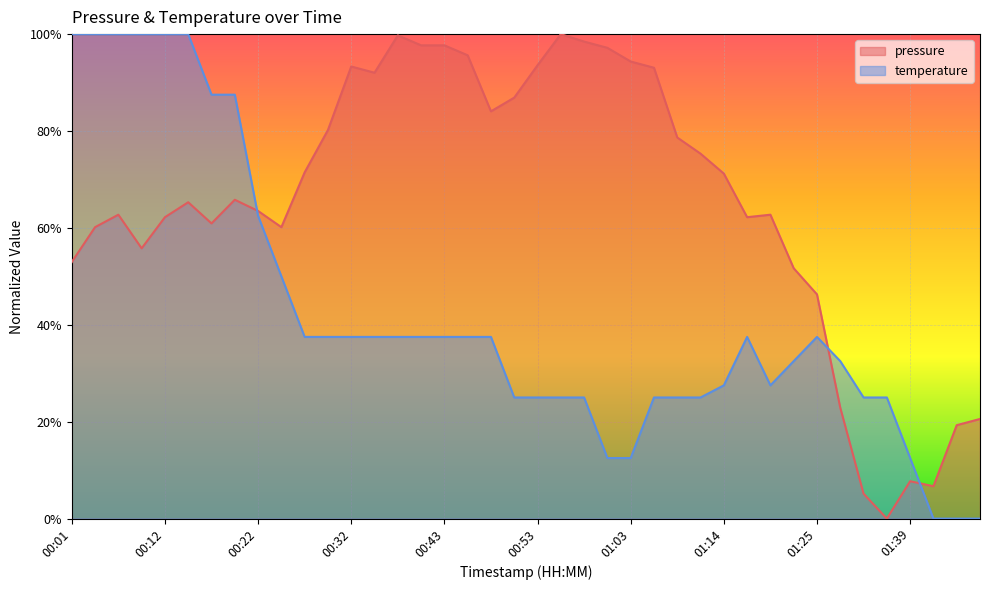

The pressure series shows 1.3 at 00:35. True or false?

False